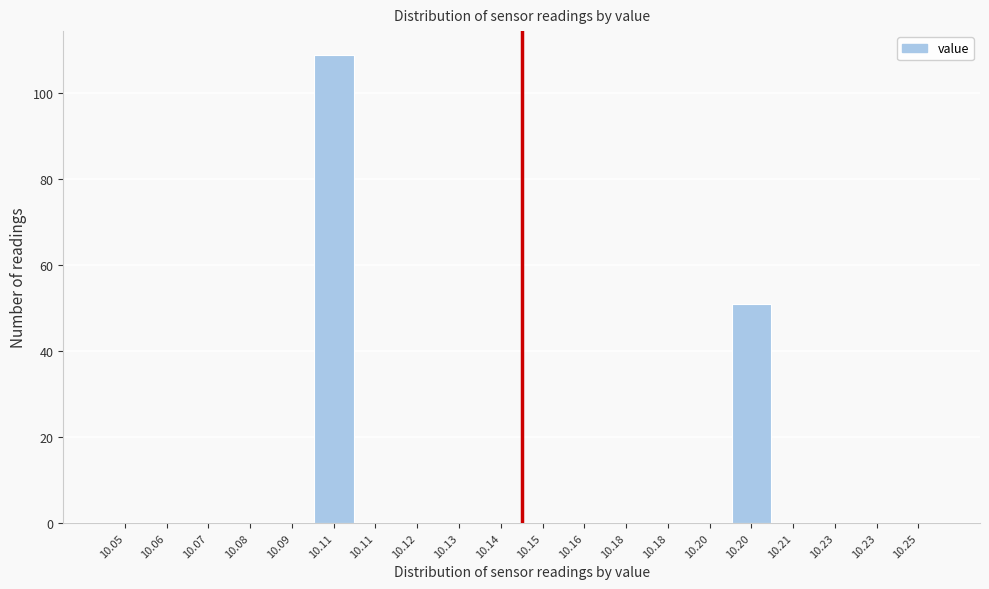

How many series are shown in this chart?

1